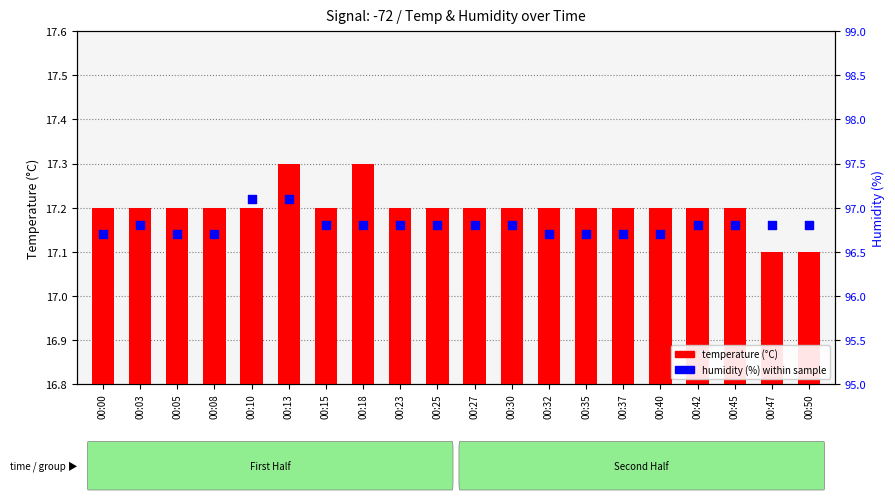

Which series has the widest spread of Y values?

humidity (%) within sample